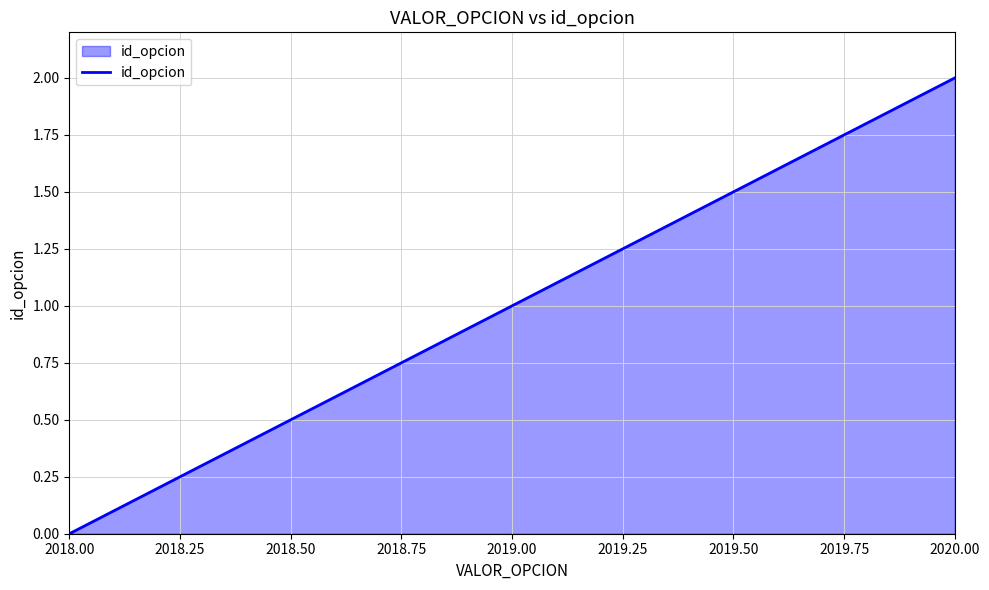

Does the chart have visible grid lines?

Yes